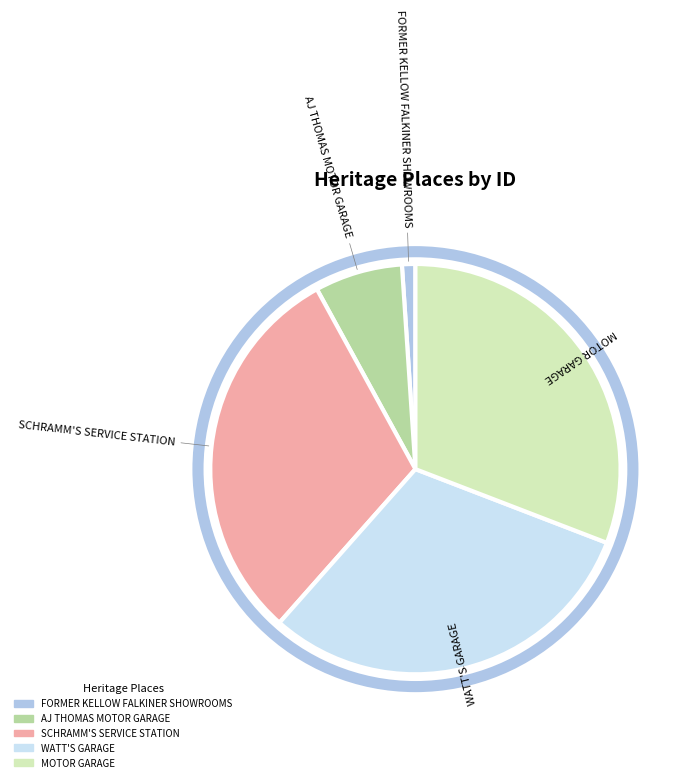

How many slices are in this pie chart?

5